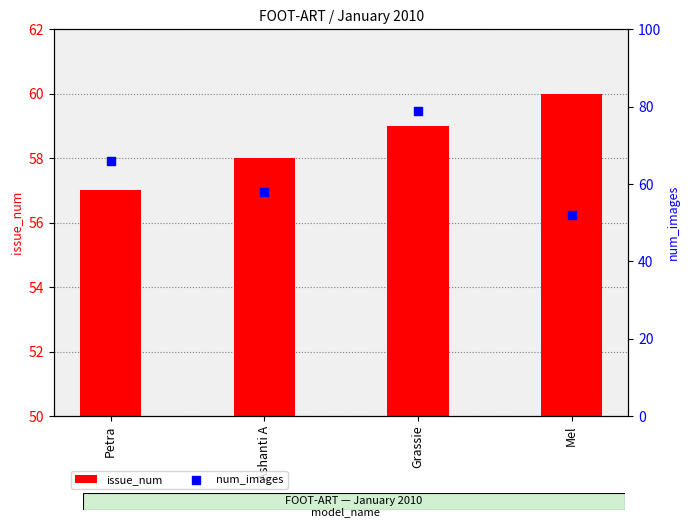

Is the value of num_images at Mel greater than the value of issue_num at Grassie?

No